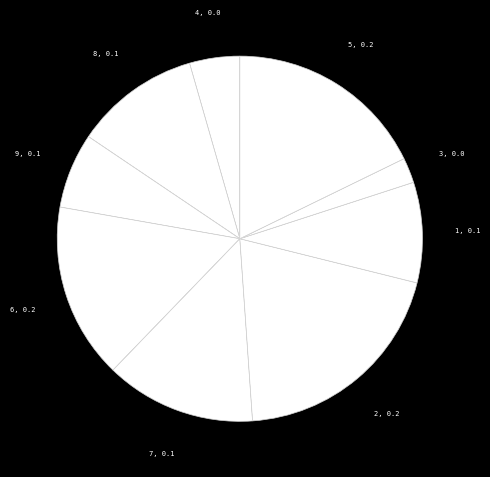

Combined, do 1 and 7 account for over 50%?

No